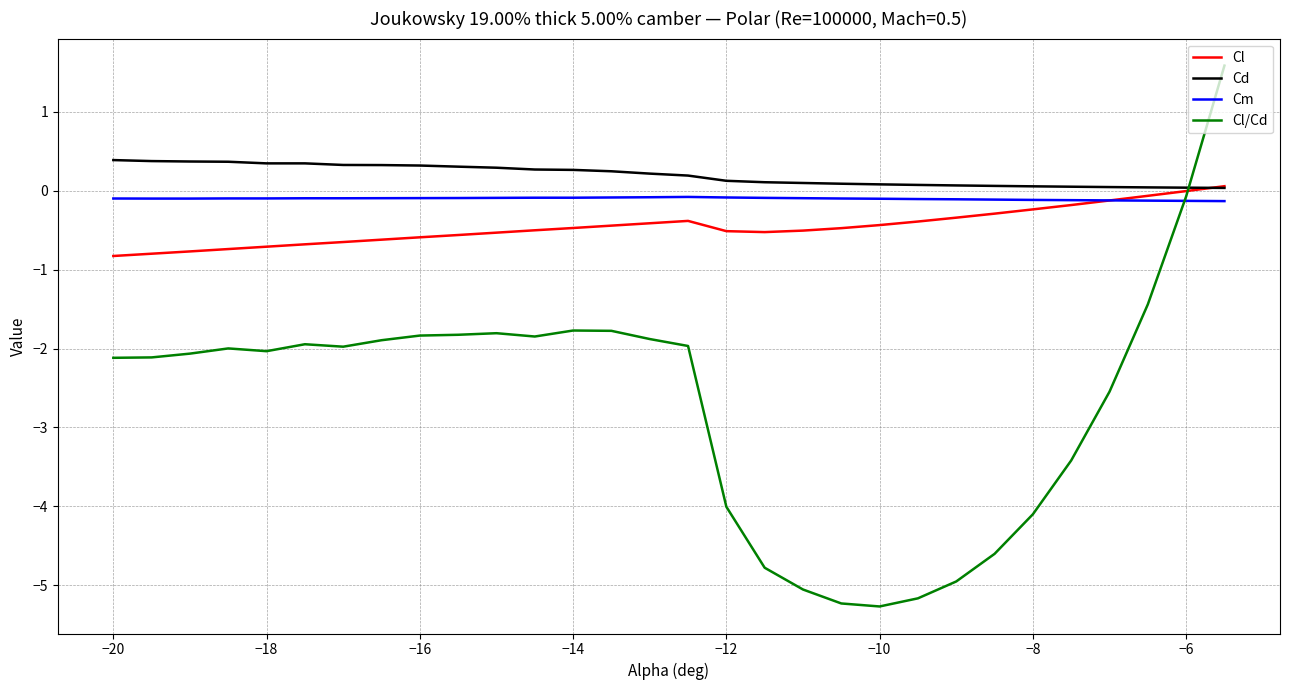

True or false: Cd and Cm cross at least once.

False